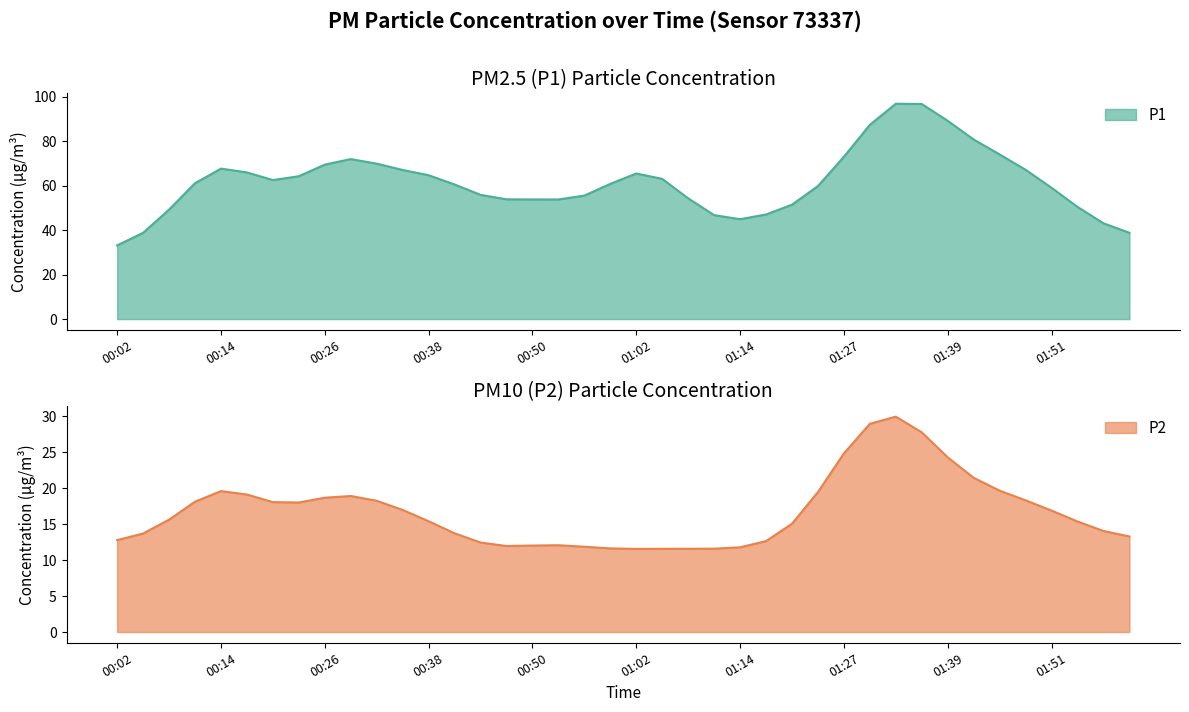

True or false: P1 and P2 cross at least once.

False